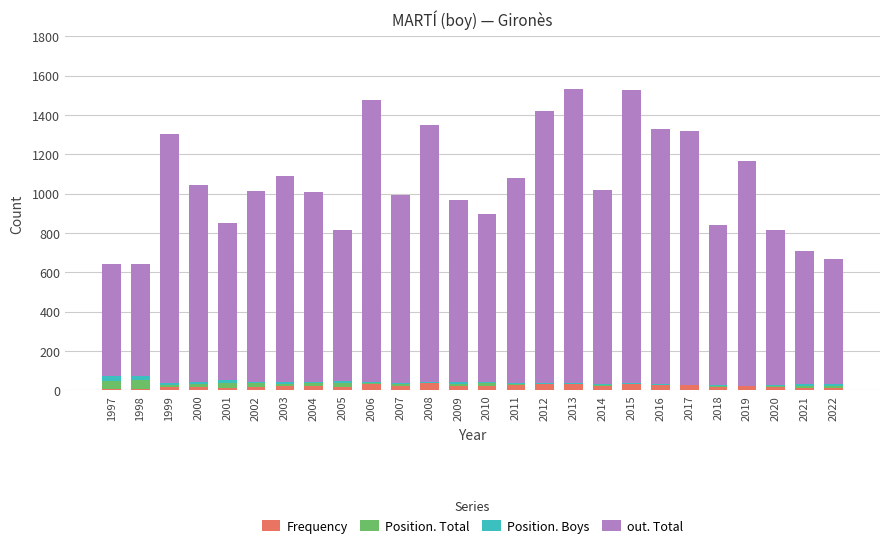

Rank the categories by out. Total value from highest to lowest.

2013, 2015, 2006, 2012, 2008, 2016, 2017, 1999, 2019, 2003, 2011, 2000, 2014, 2002, 2004, 2007, 2009, 2010, 2018, 2001, 2020, 2005, 2021, 2022, 1997, 1998